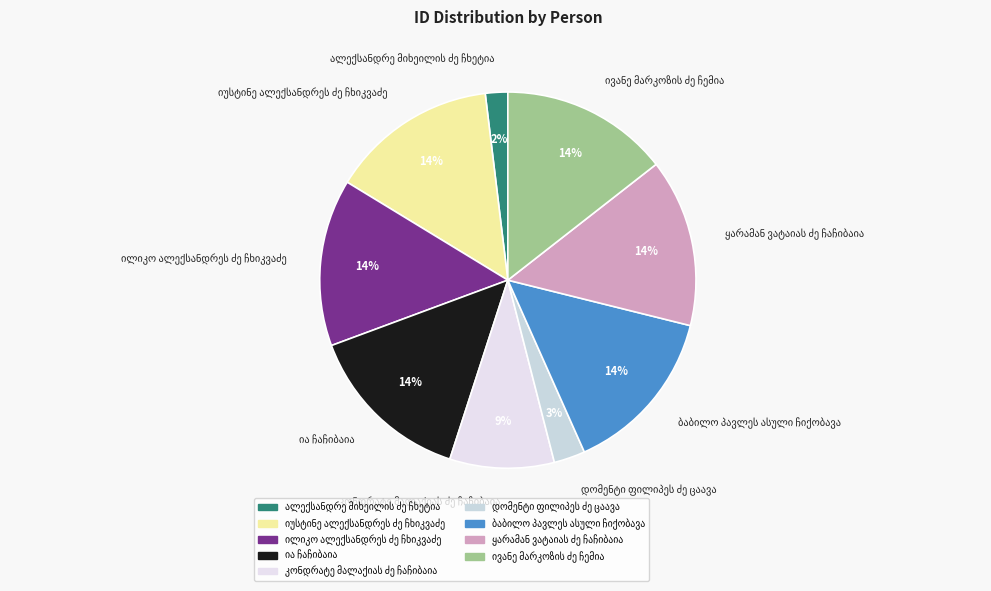

Is there any slice that represents more than half of the pie?

No